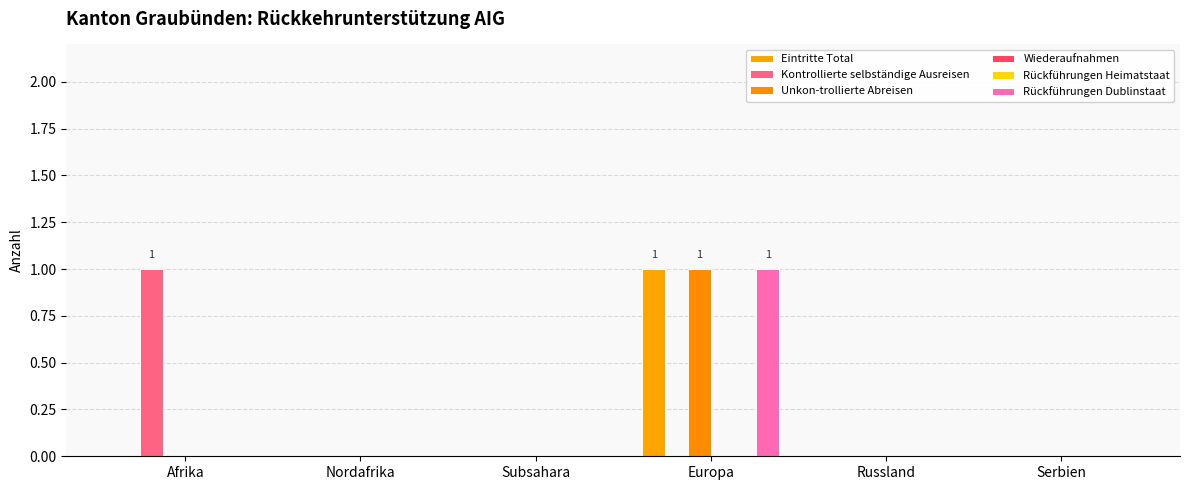

List the series in order of their peak value, lowest first.

Wiederaufnahmen, Rückführungen Heimatstaat, Eintritte Total, Kontrollierte selbständige Ausreisen, Unkon­trollierte Abreisen, Rückführungen Dublinstaat